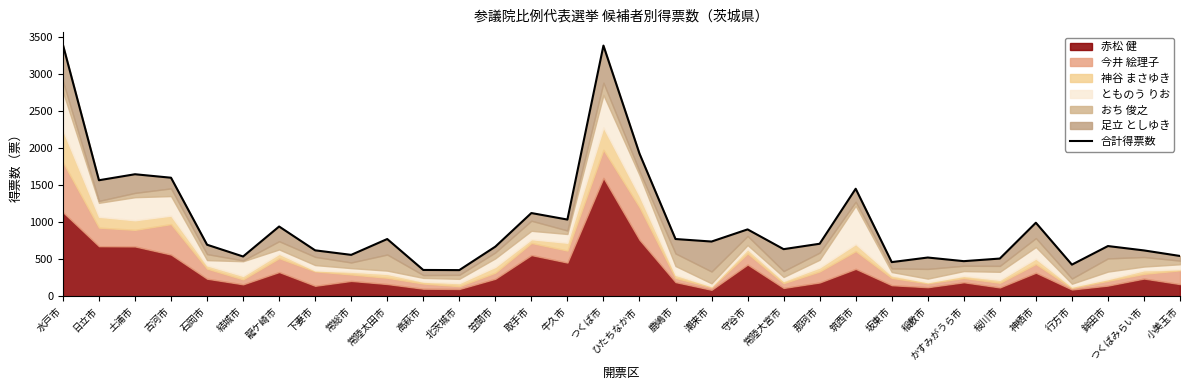

What is the label of the 22nd point from the left?

那珂市